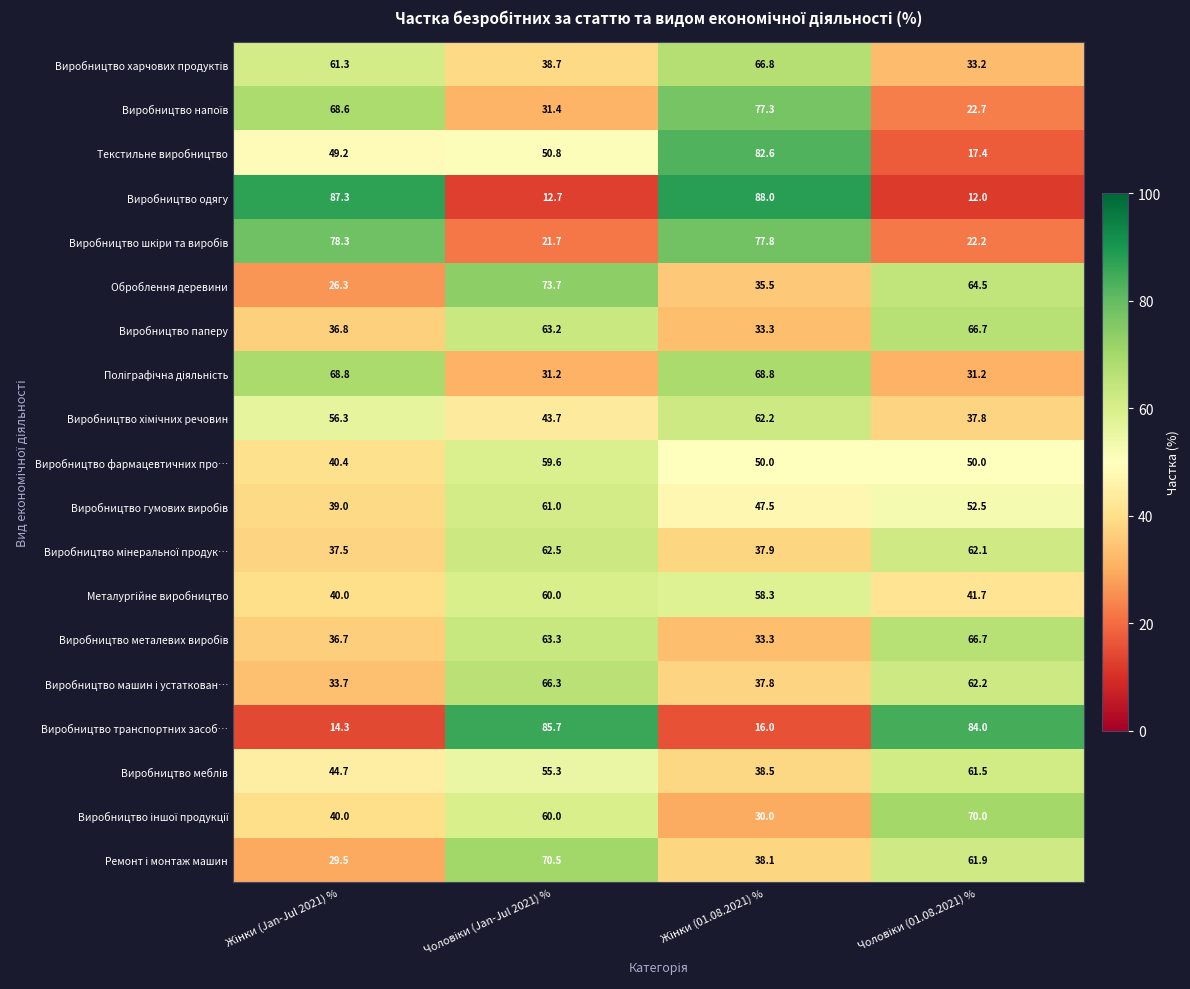

What is the maximum value shown in the chart?

88.0